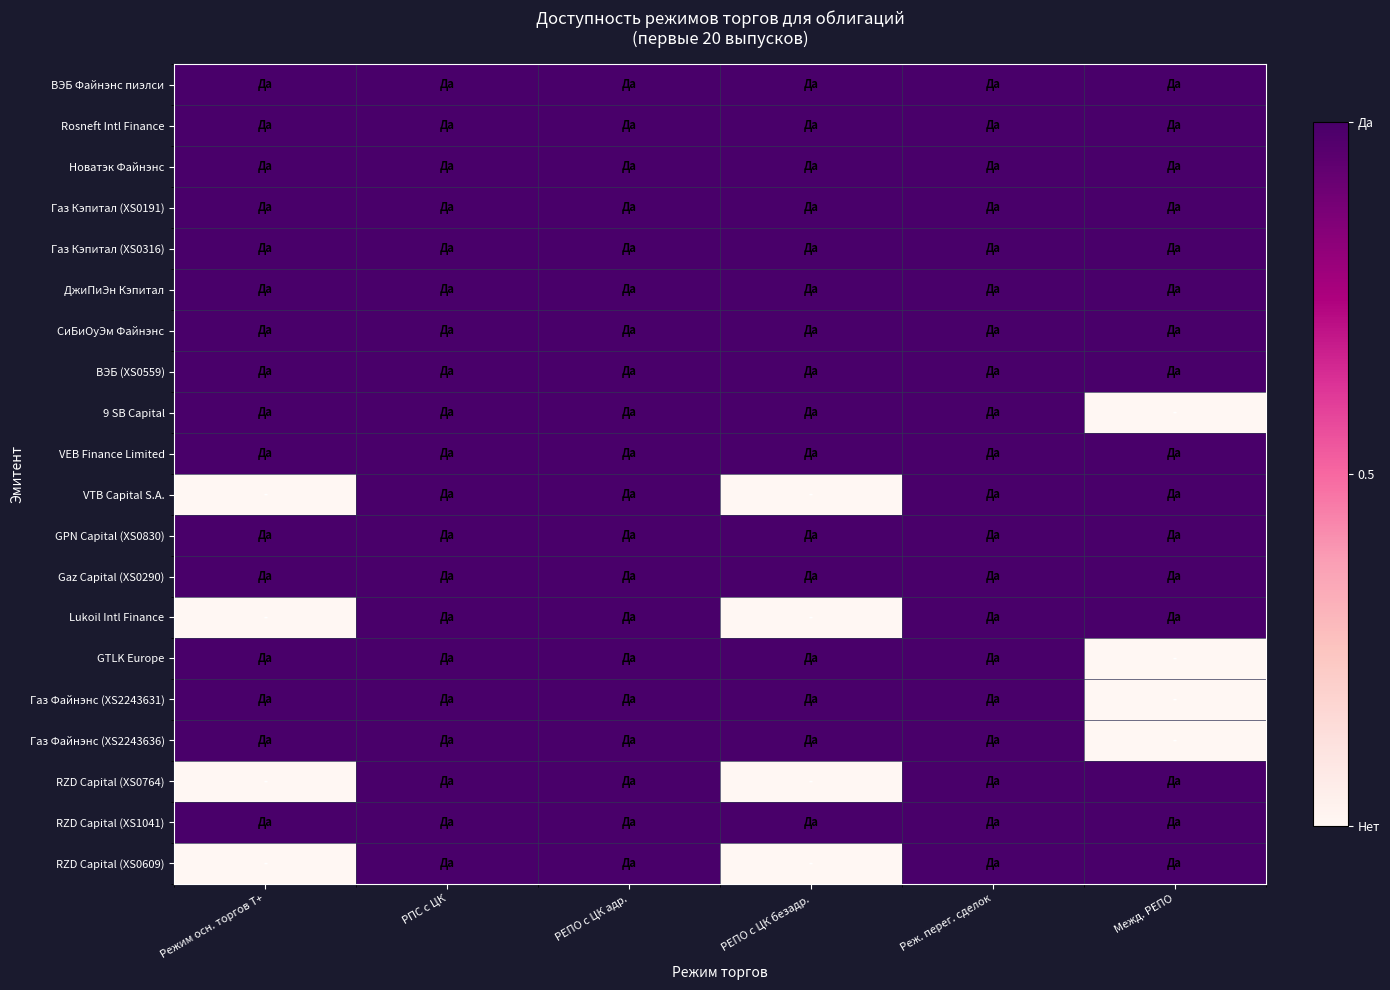

What is the greatest value displayed?

1